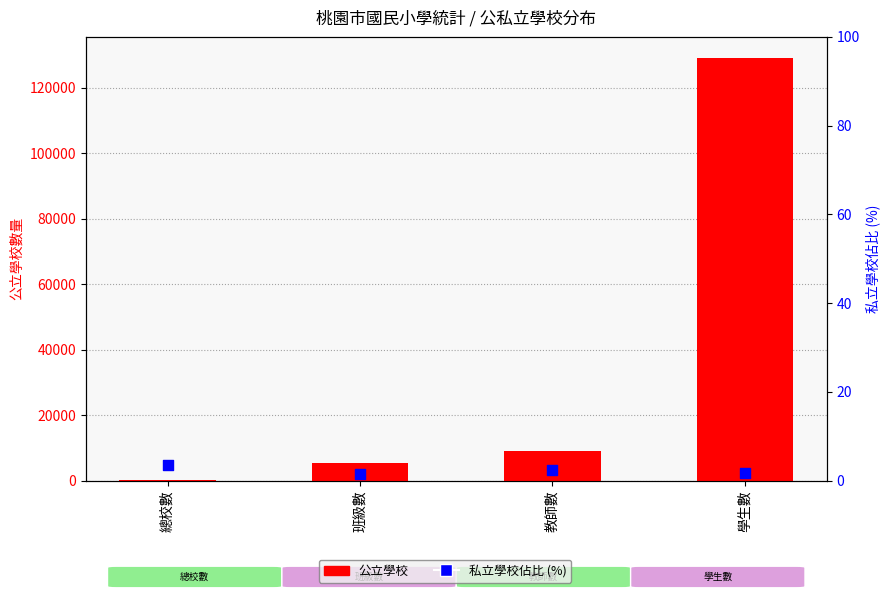

What is the total value across all series at 學生數?

129030.7